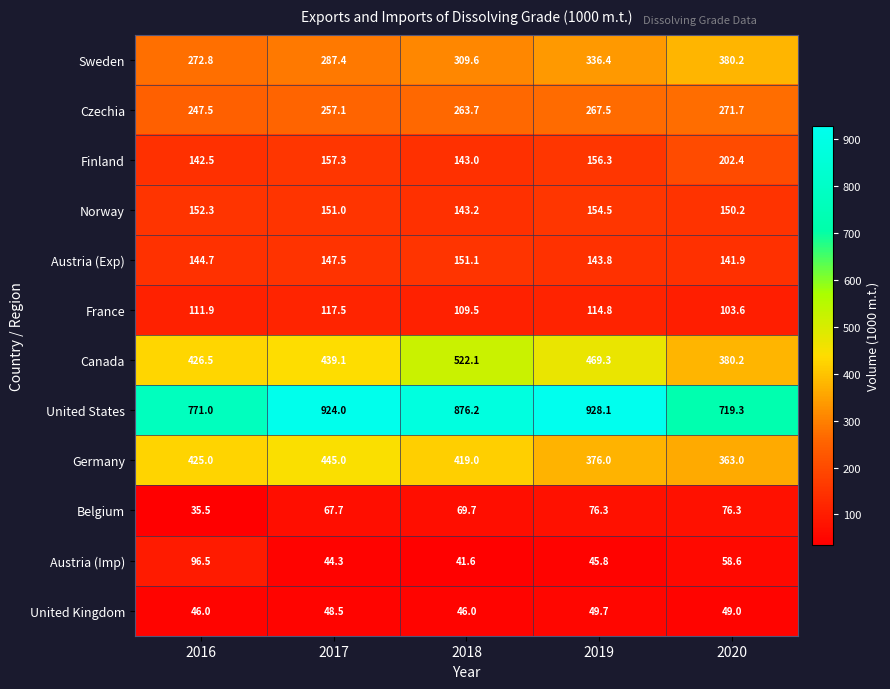

The value of Finland at 2019 is 156.3. True or false?

True